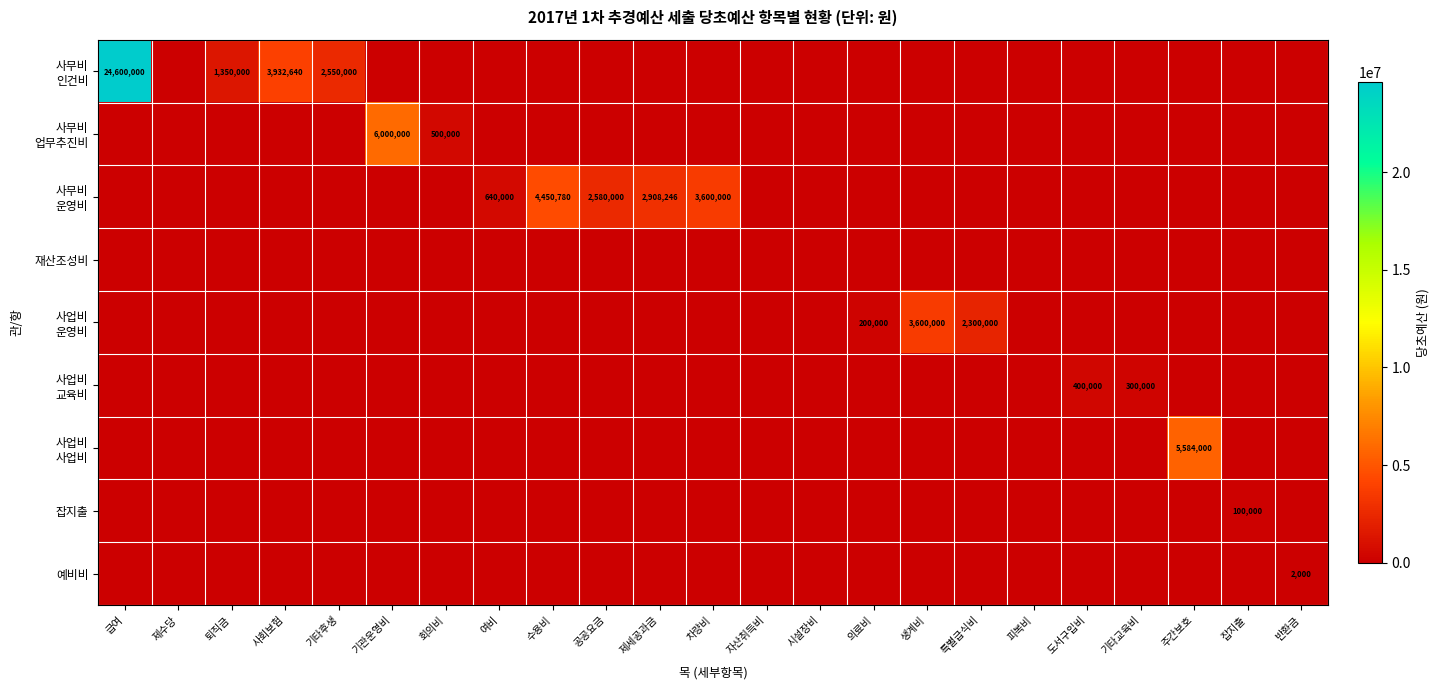

At how many categories does at least one series exceed 6049349?

1